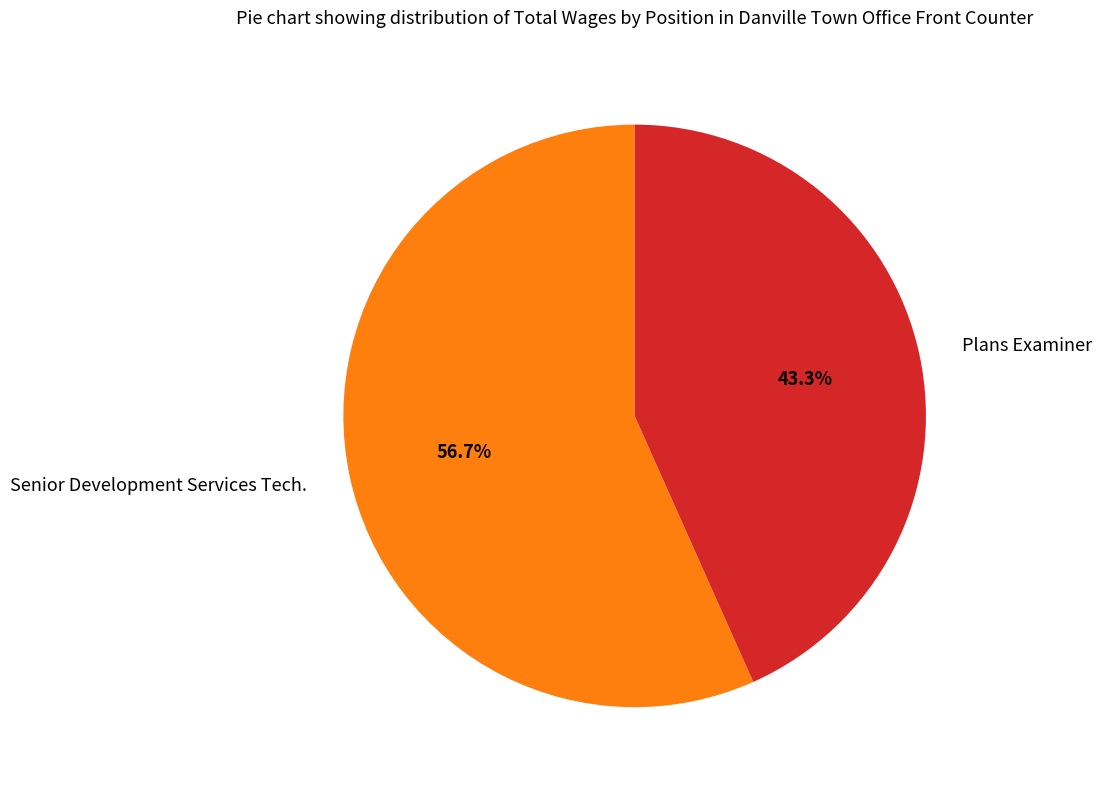

To the nearest percent, what is the average slice percentage?

50%